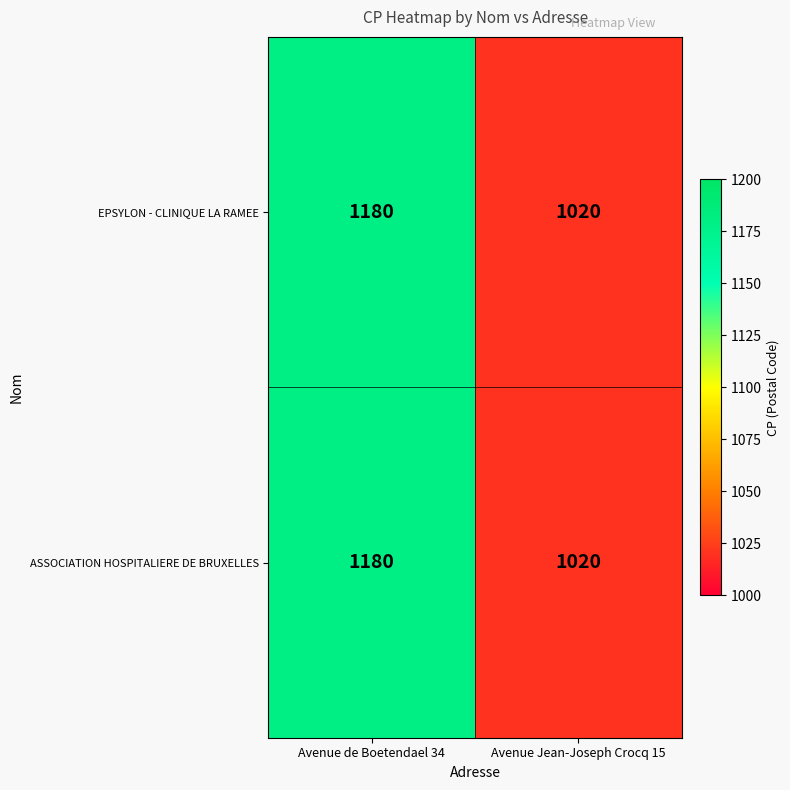

Read the EPSYLON - CLINIQUE LA RAMEE value at Avenue de Boetendael 34, to the nearest 5.

1180